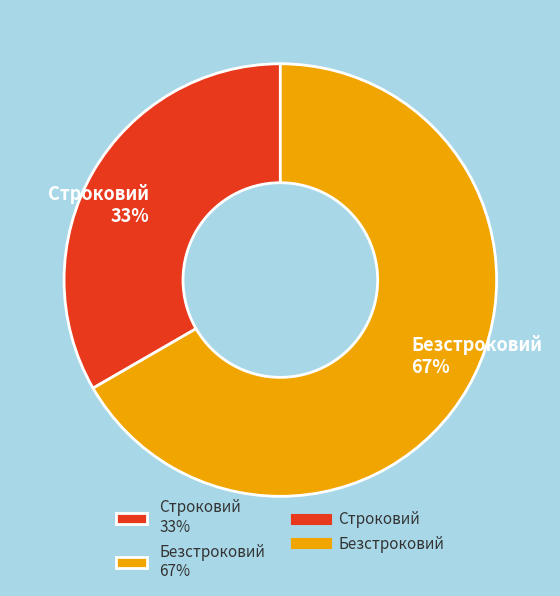

Is the sum of Строковий 33% and Безстроковий 67% greater than half?

Yes